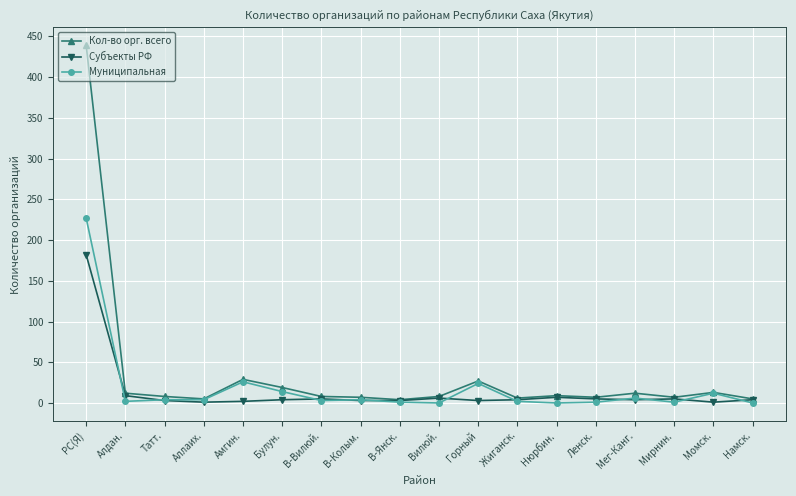

What is the sum of the Субъекты РФ values at Мег-Канг. and В-Вилюй.?

9